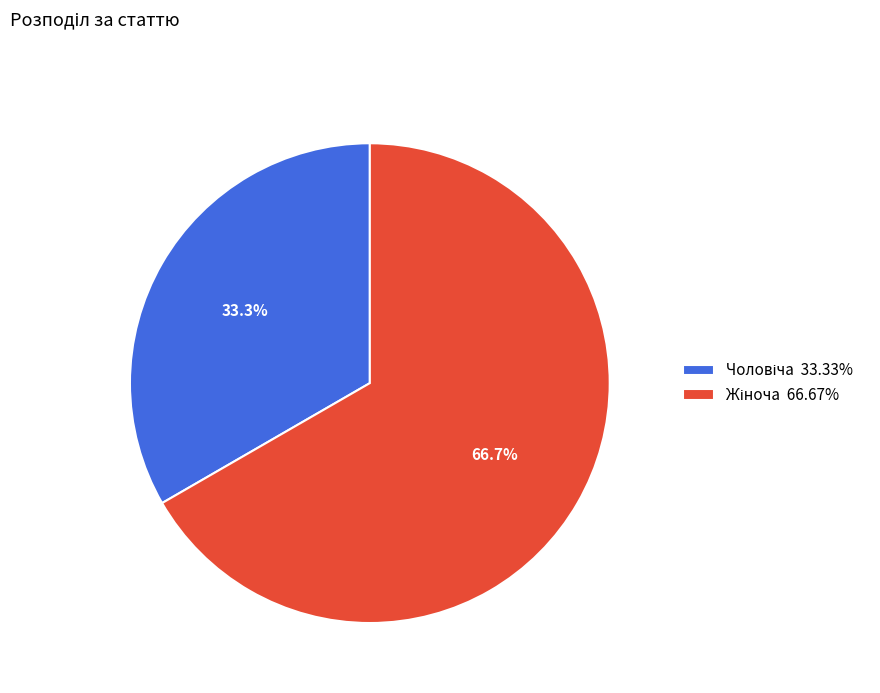

Is there a majority slice in this chart?

Yes